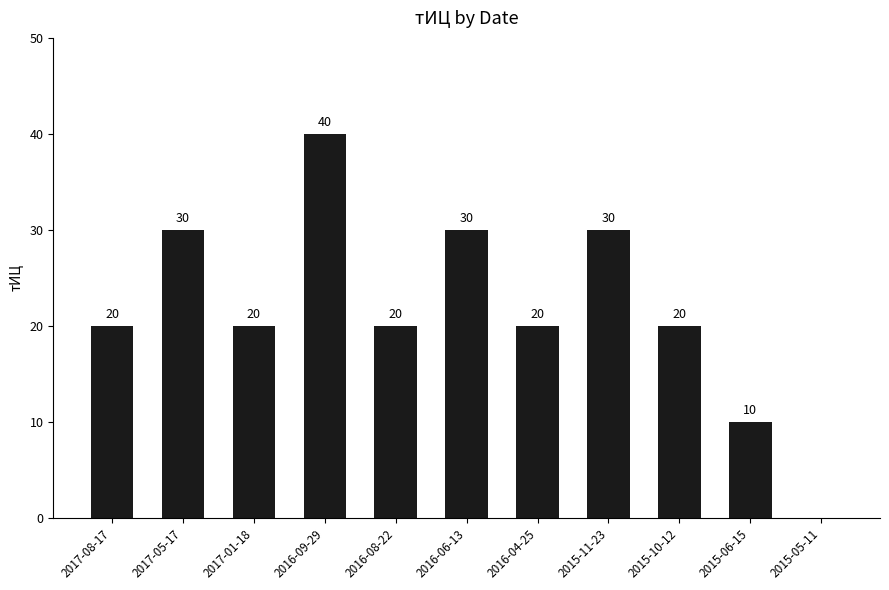

Reading left to right, what are all the values shown in this chart?

20	30	20	40	20	30	20	30	20	10	0